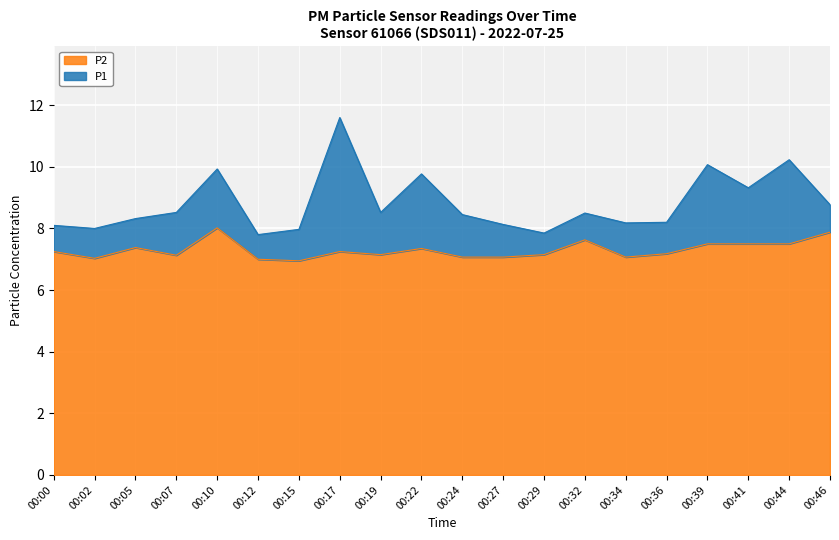

What is the average value of the P1 series?

8.8